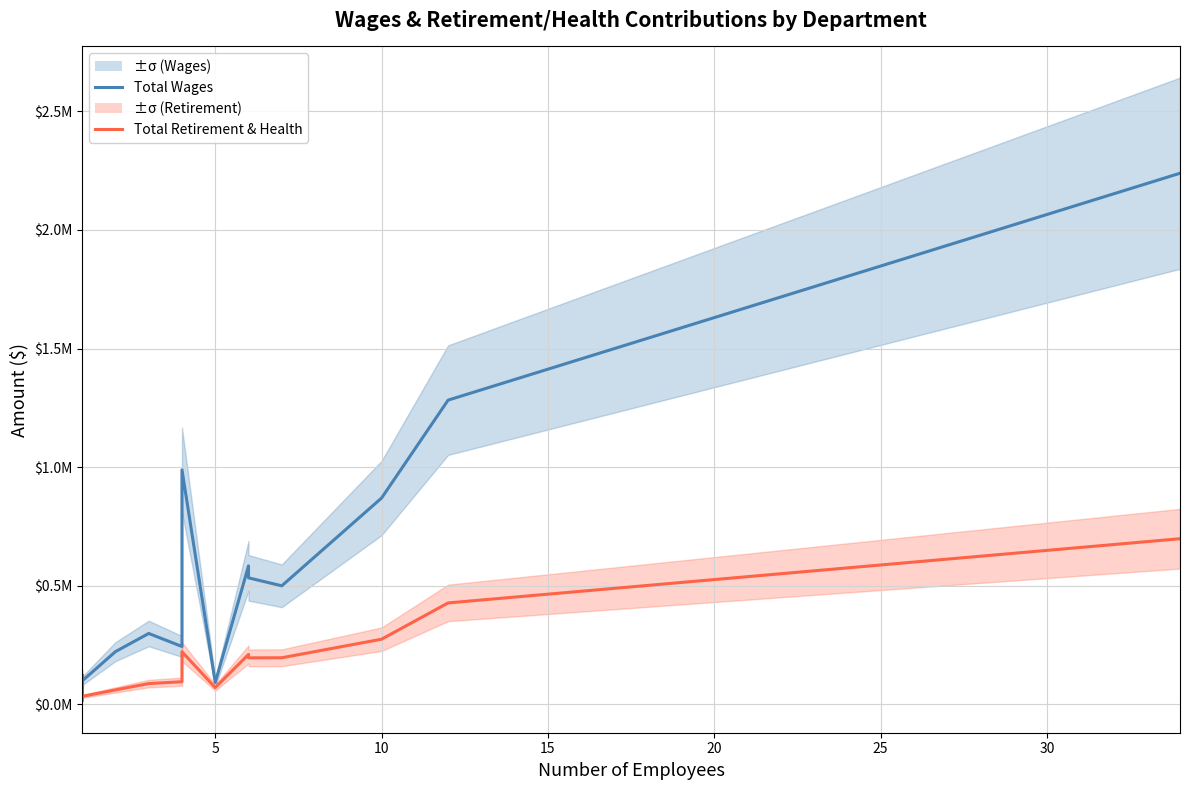

True or false: Total Wages and Total Retirement & Health Contribution intersect in this chart.

False